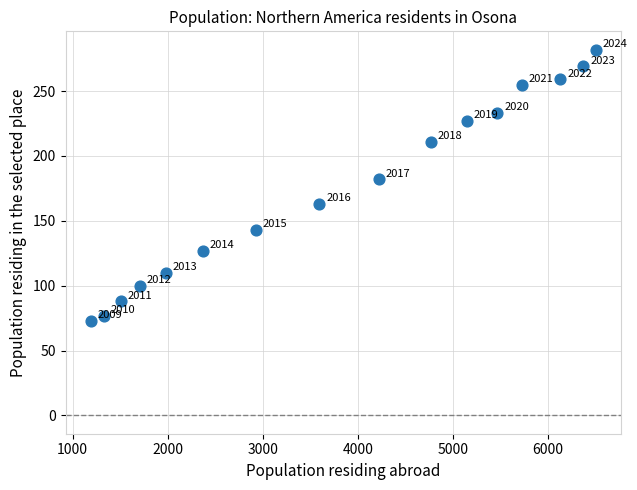

What Y value in the scatter plot is closest to 177?

182